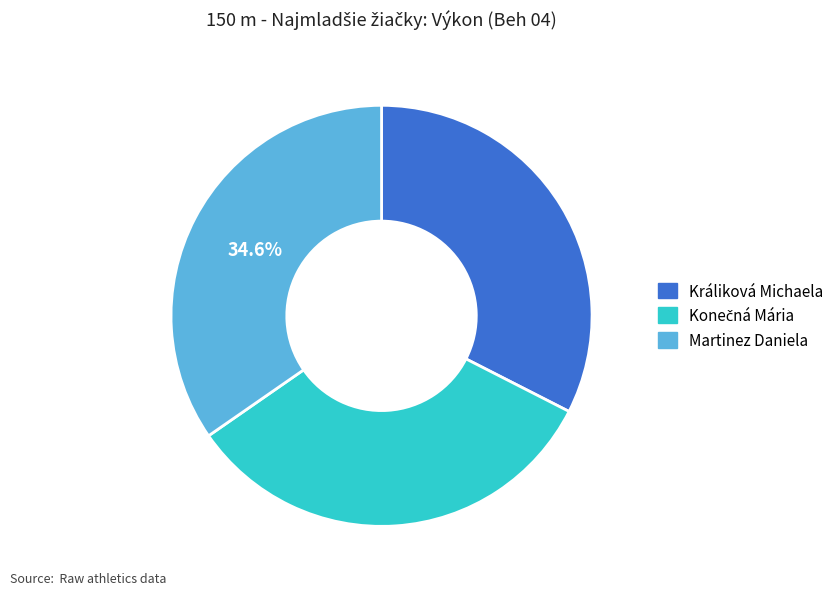

Which has a higher value, Králiková Michaela or Martinez Daniela?

Martinez Daniela